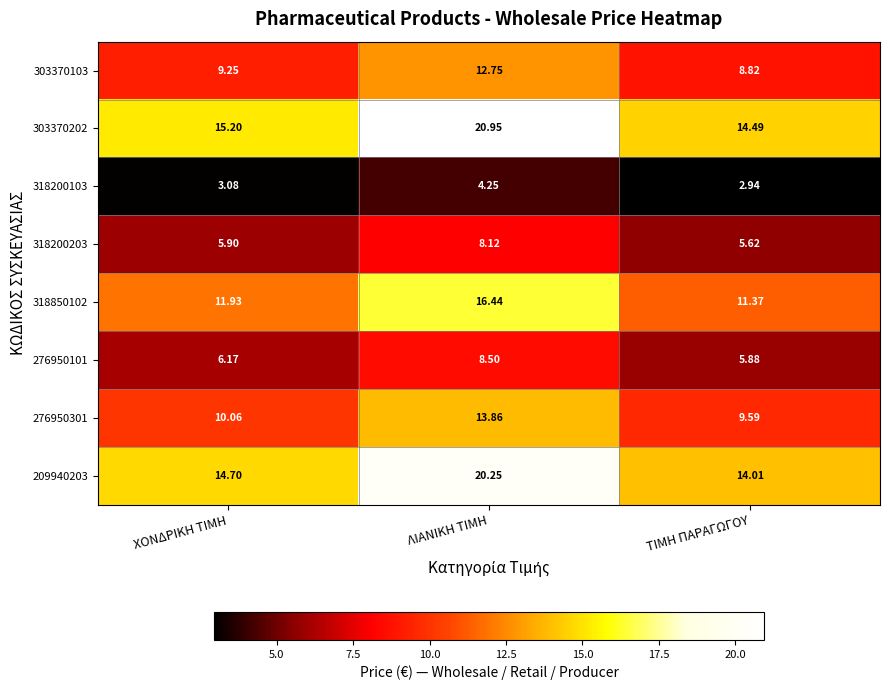

How many series are shown in this chart?

8